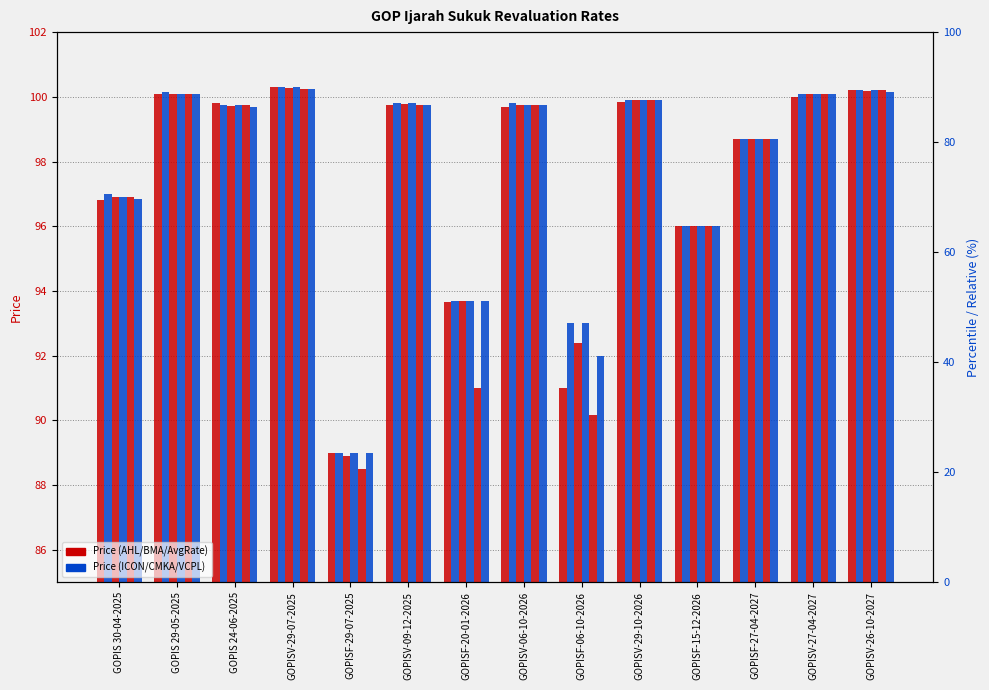

What is the sum of the VCPL values at GOPISV-29-10-2026 and GOPISV-27-04-2027?

200.0